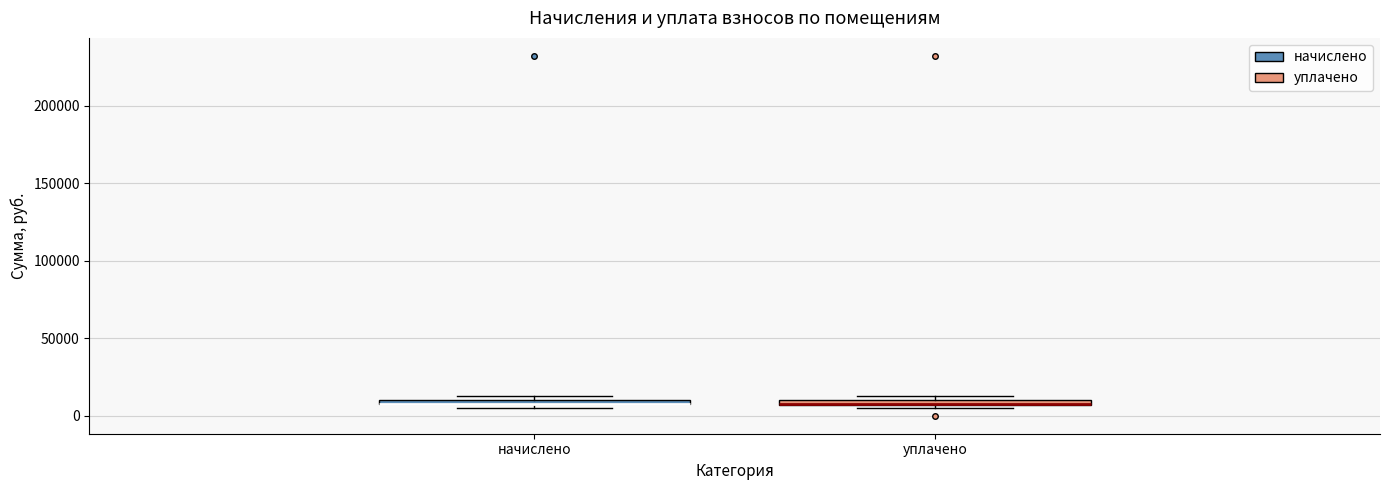

Where is the upper edge of the box for начислено on the y-axis? The values are not printed on the chart, so give them approximately, as read against the axis.

10000